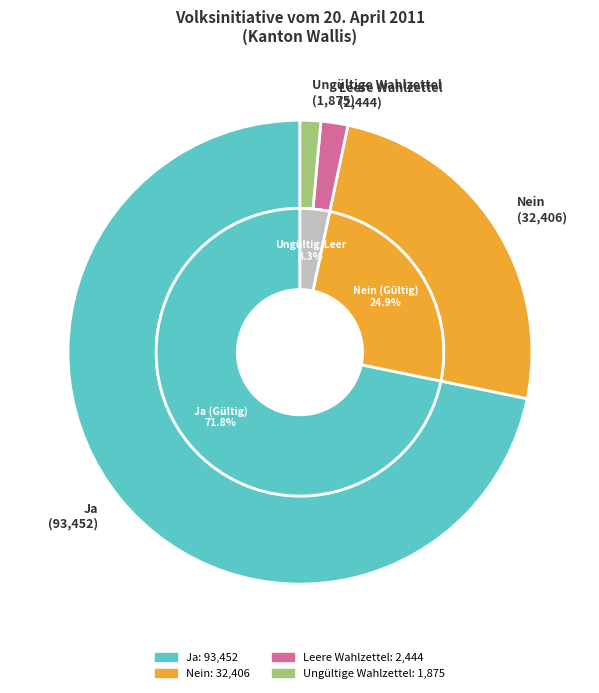

How many segments does this pie chart have?

4